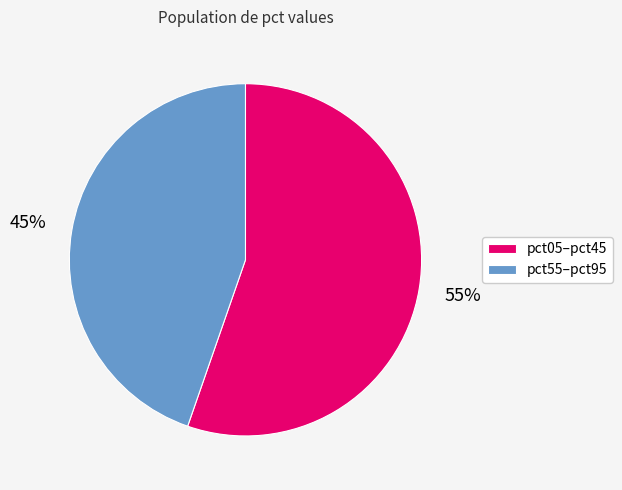

Is it true that pct05–pct45 is 55% of the pie?

True